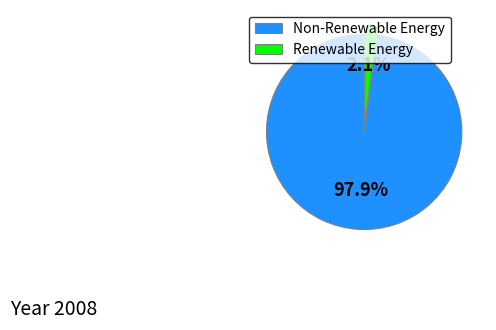

Which slice is the smallest?

Renewable Energy